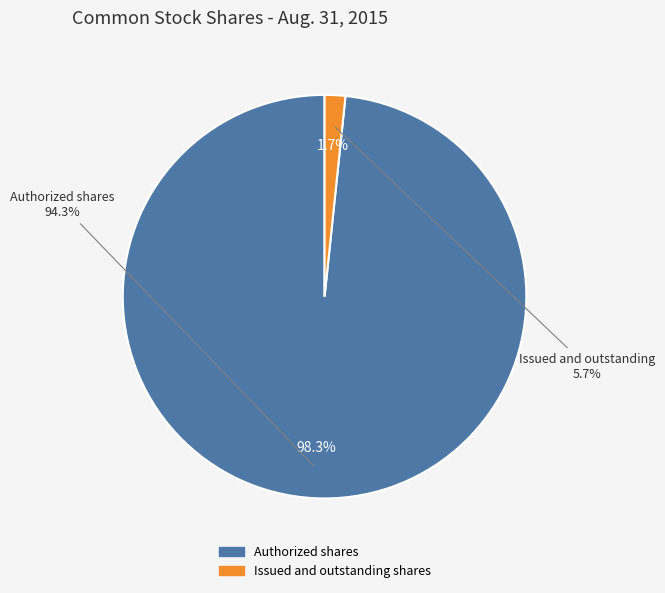

What percentage is the Issued and outstanding shares slice, to the nearest percent?

2%